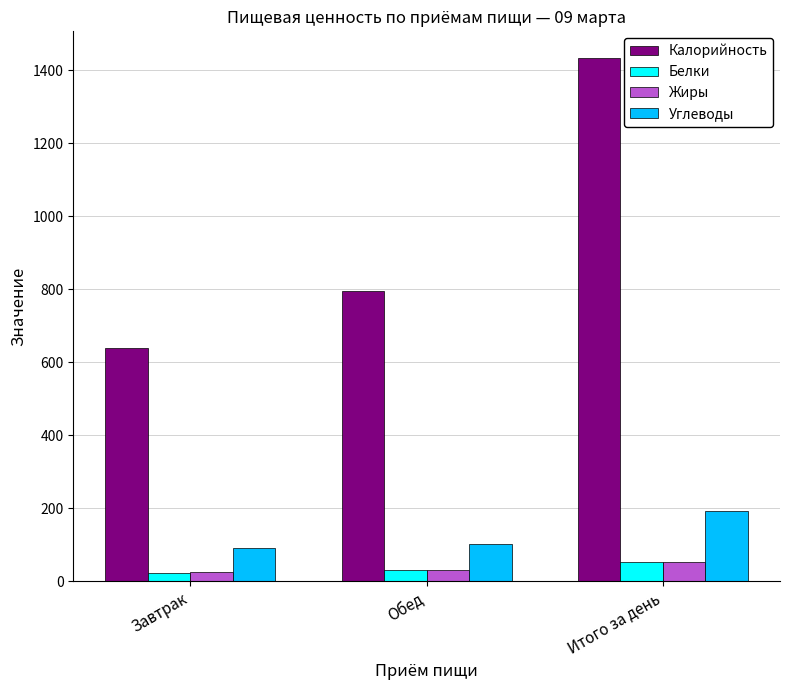

What position from the left is Обед?

2